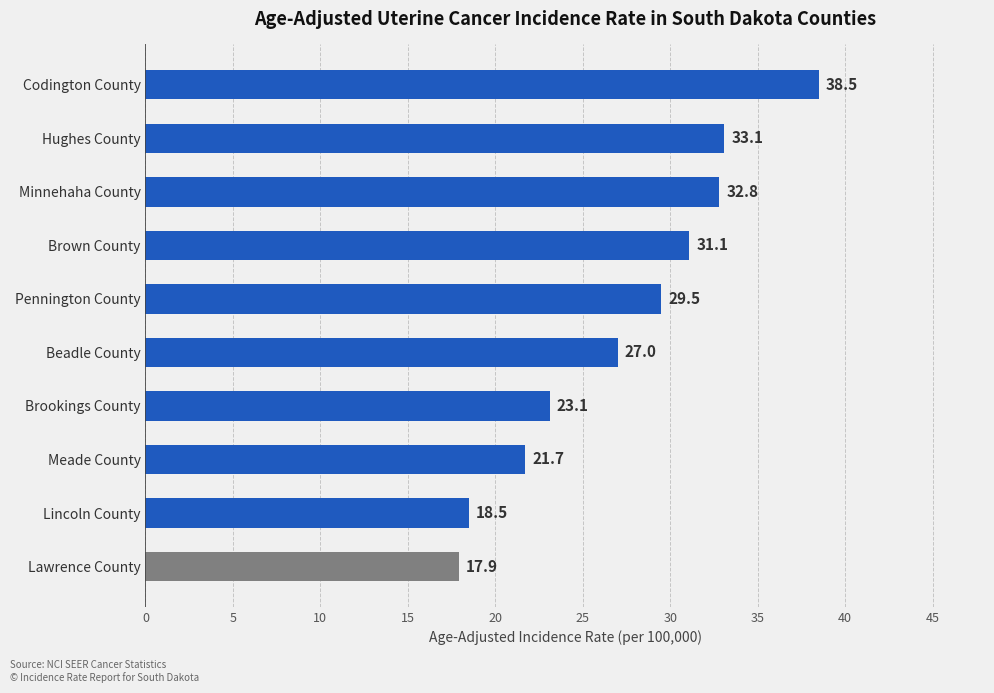

What is the difference between the values at Beadle County and Minnehaha County?

5.8